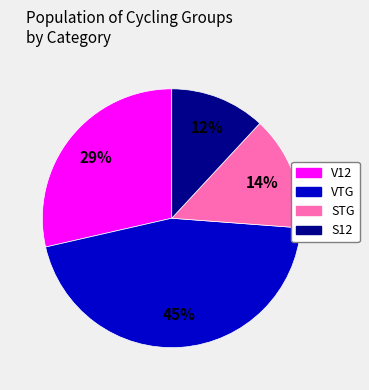

To the nearest percent, what portion does VTG represent?

45%